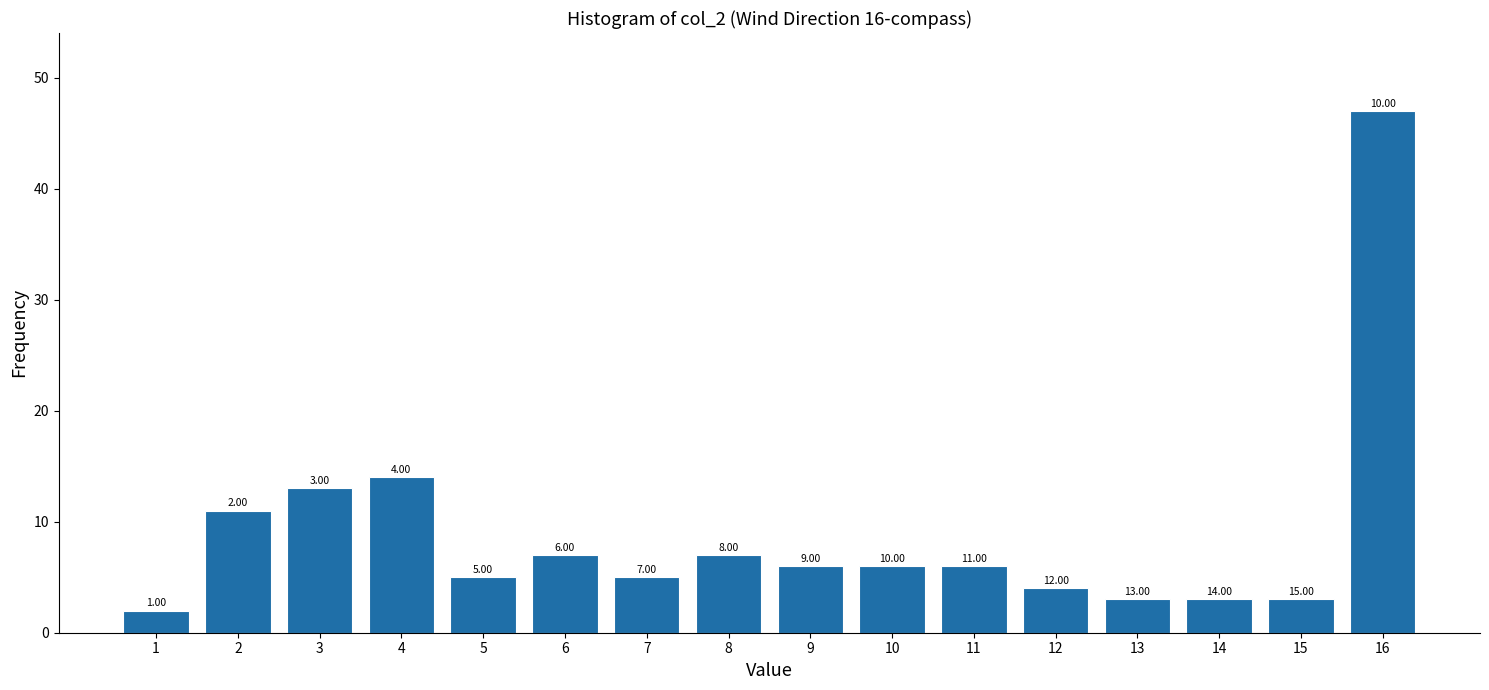

Approximately how many times larger is the value at 5 compared to 11?

0.8